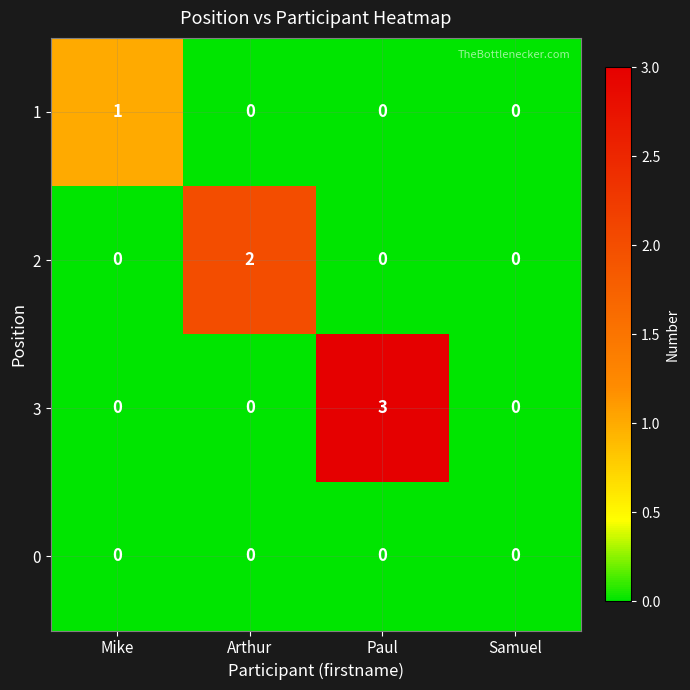

Which series has the largest range (max minus min)?

3